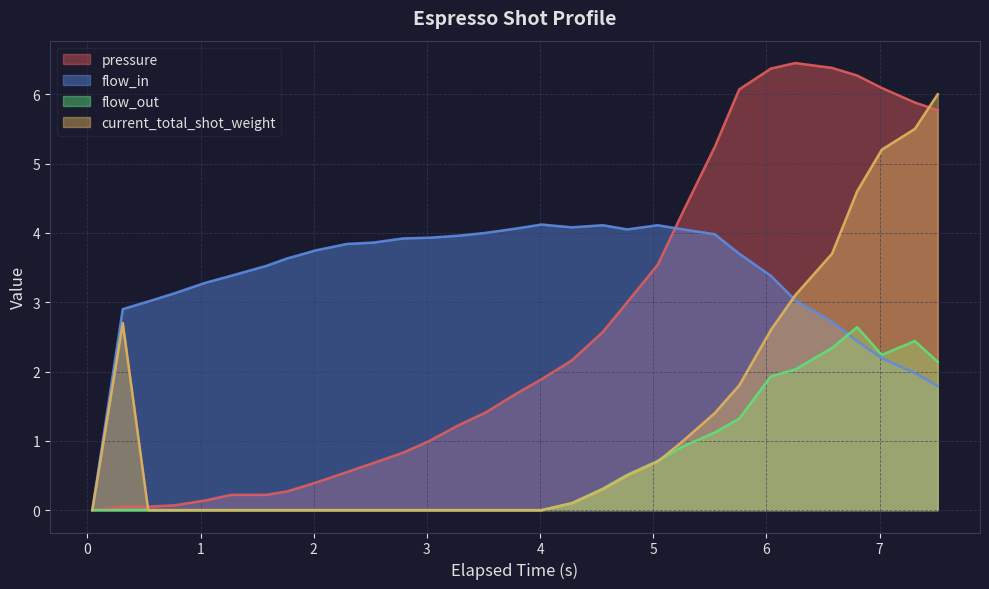

Which series has the widest spread of values?

pressure